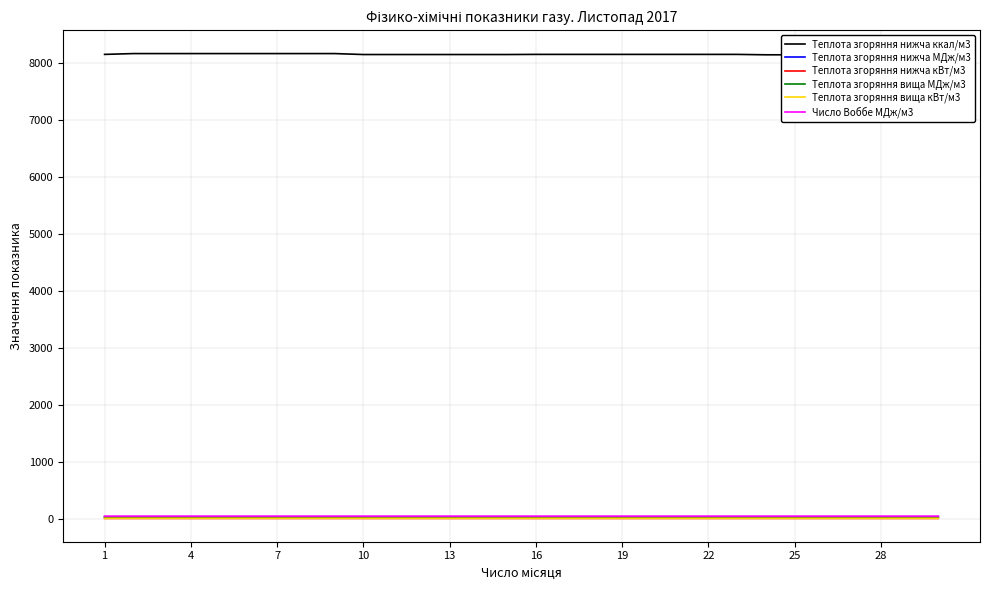

The Теплота згоряння вища кВт/м3 series shows 10.5 at 17. True or false?

True